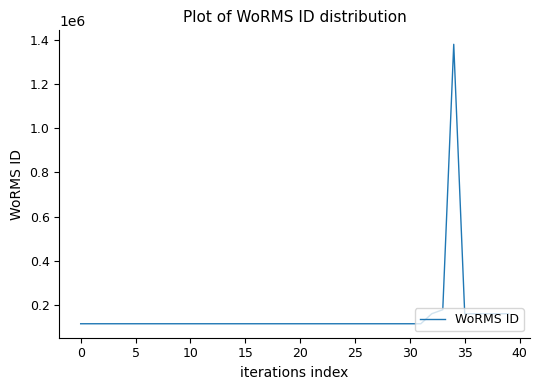

What is the greatest value displayed?

1380402